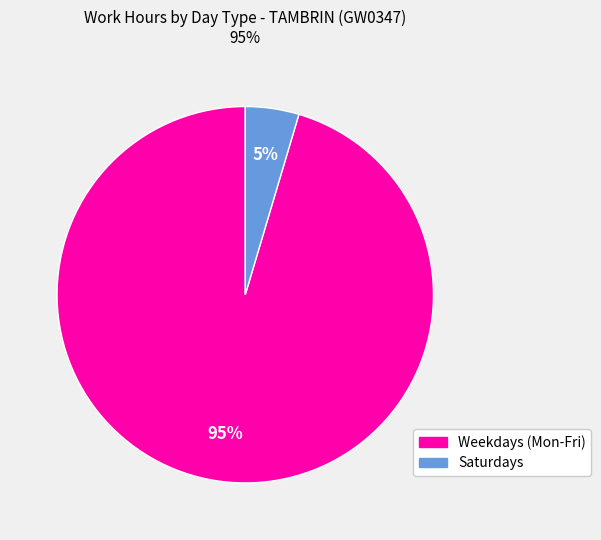

To the nearest percent, what is the average slice percentage?

50%